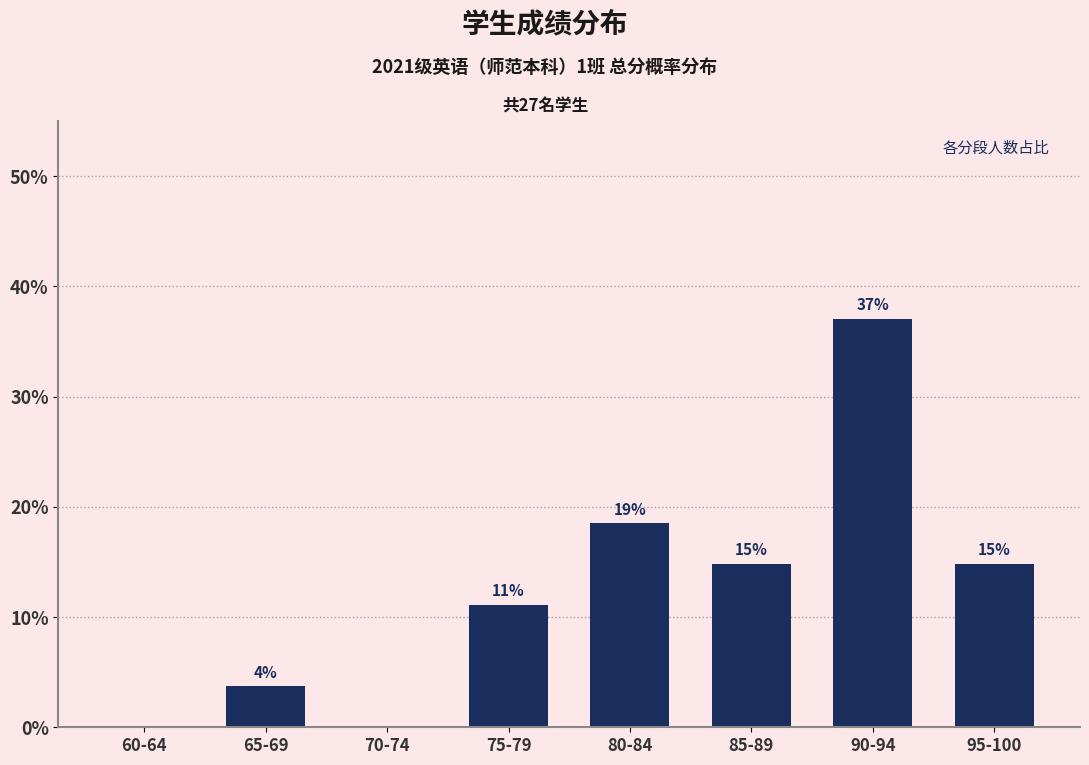

What is the label of the 4th bar from the left?

75-79